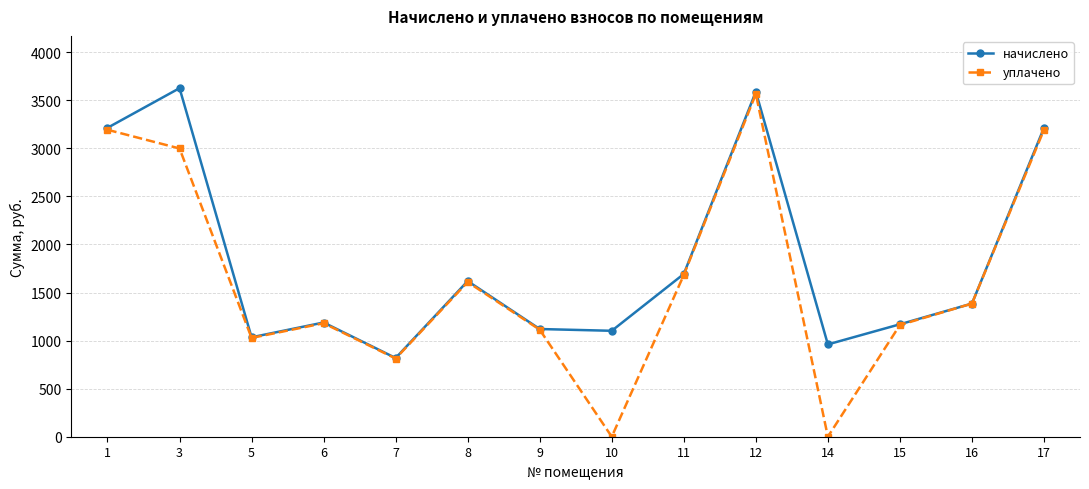

What is the value of the начислено point at the 3rd from the left?

1034.2